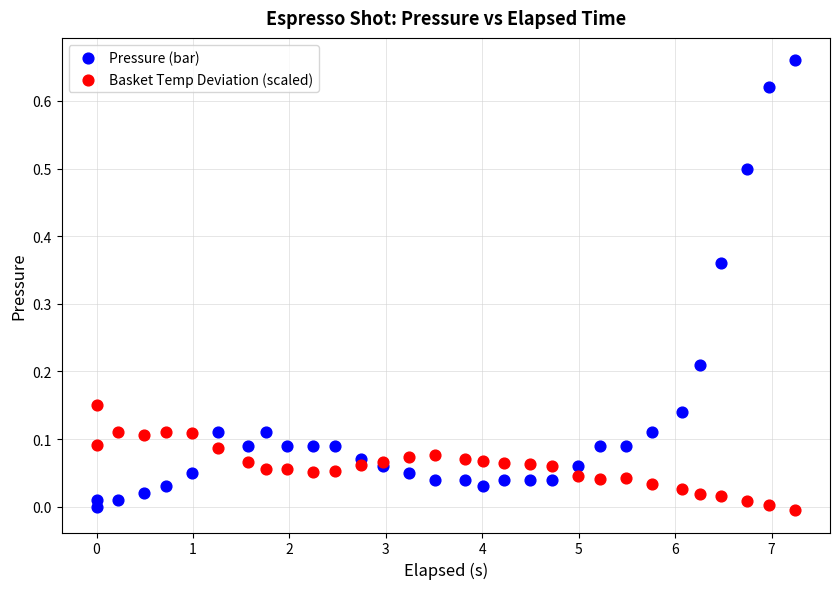

Which series contains the highest Y value?

Pressure (bar)